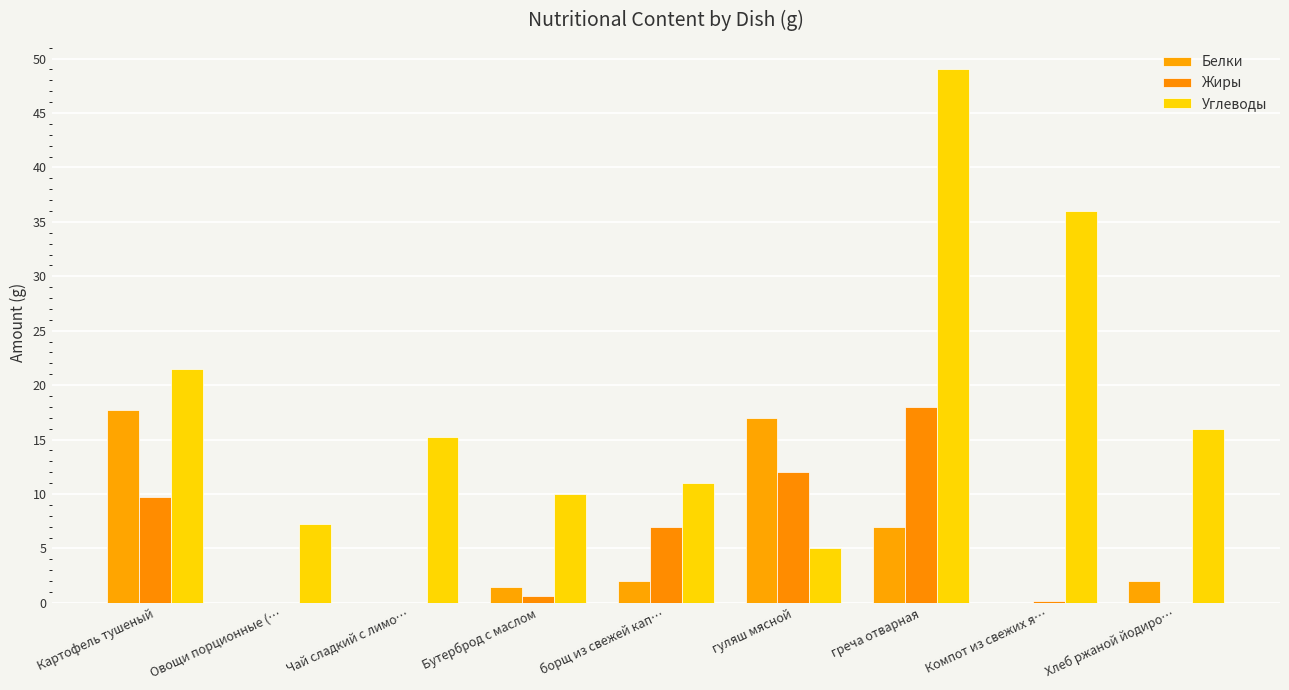

Where is Жиры nearest to the value 9?

Картофель тушеный